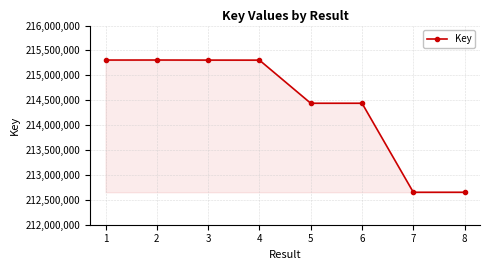

What is the change in value from 1 to 3?

-1029